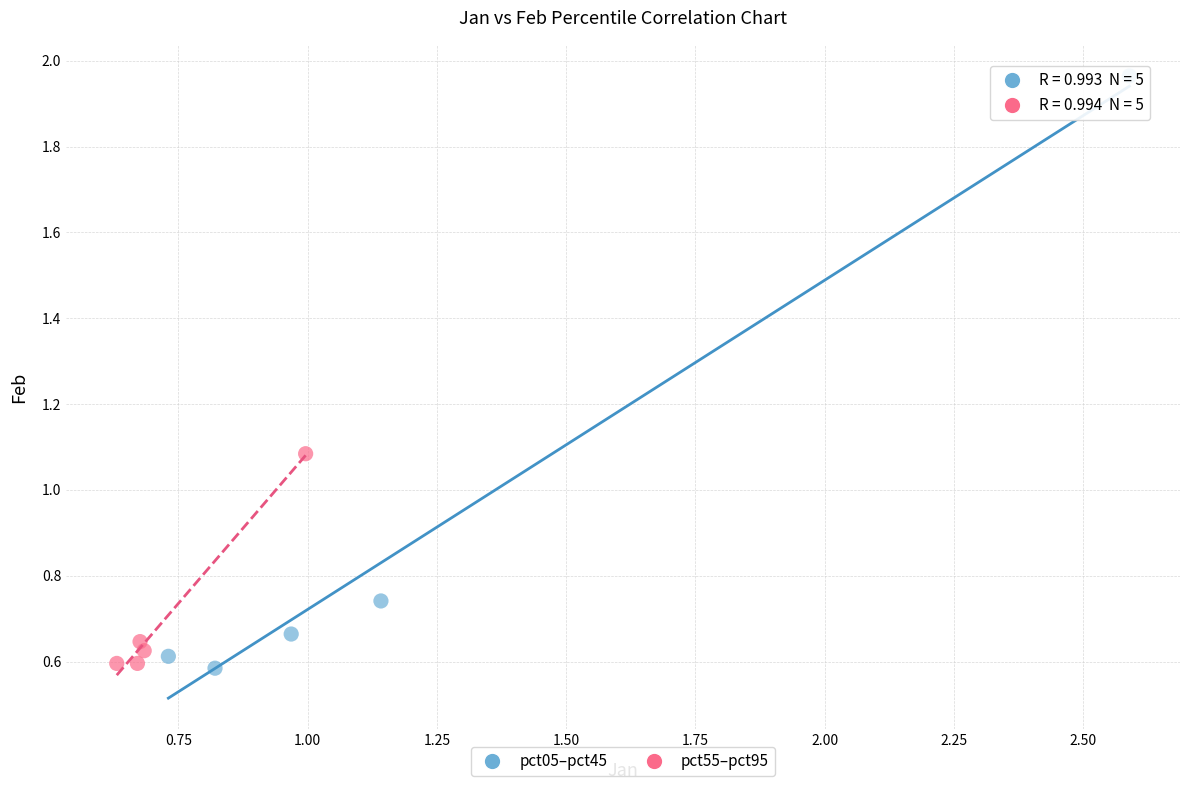

Which series reaches the maximum Y coordinate?

pct05–pct45